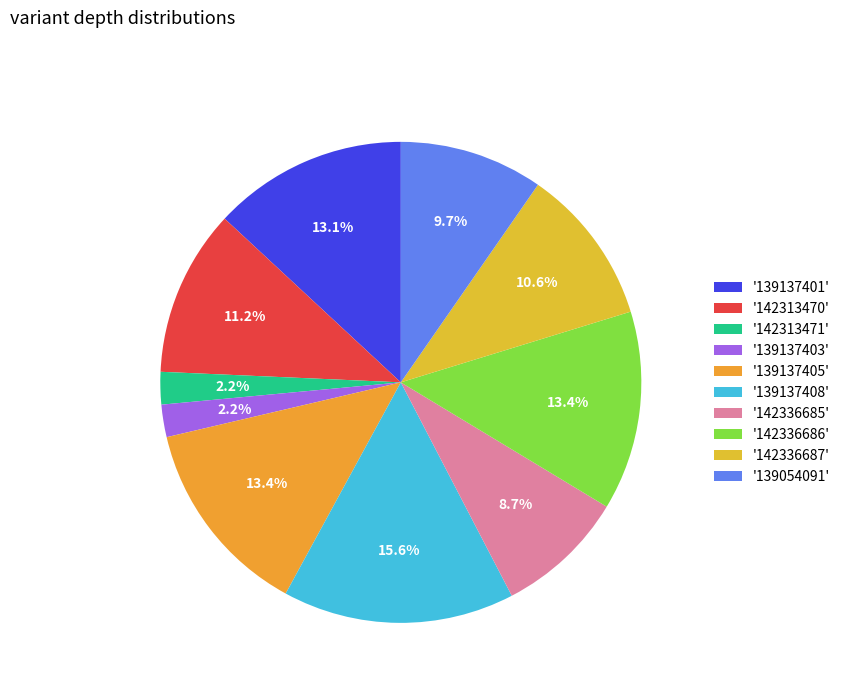

Which category has the biggest portion of the pie?

'139137408'